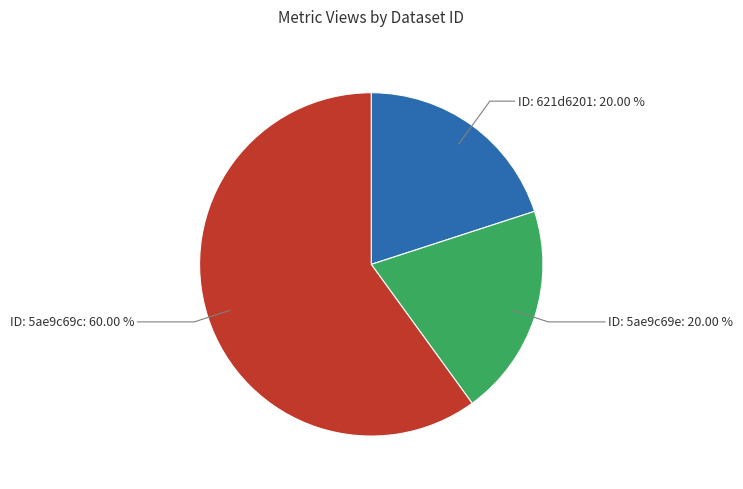

Is there any slice that represents more than half of the pie?

Yes